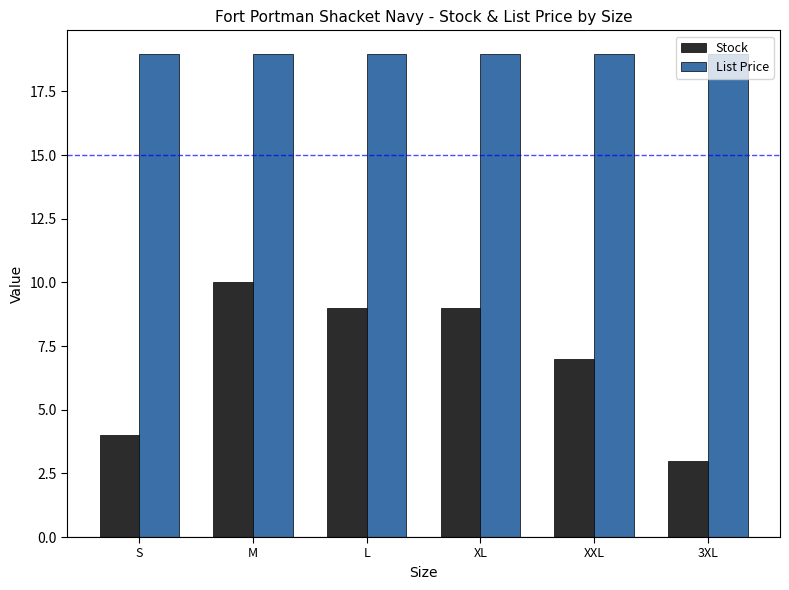

Which series has the largest total across all categories?

List Price